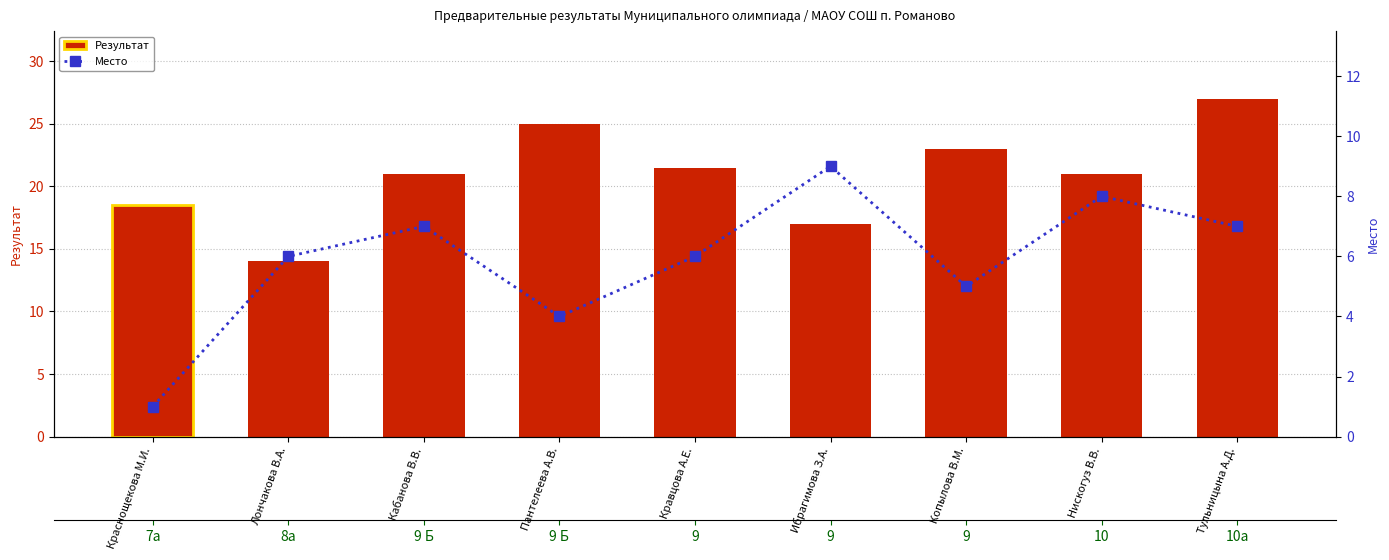

Reading left to right, list all the values displayed in this chart.

Результат: Краснощекова М.И.=18.5	Лончакова В.А.=14.0	Кабанова В.В.=21.0	Пантелеева А.В.=25.0	Кравцова А.Е.=21.5	Ибрагимова З.А.=17.0	Копылова В.М.=23.0	Нискогуз В.В.=21.0	Тульницына А.Д.=27.0
Место: Краснощекова М.И.=1.0	Лончакова В.А.=6.0	Кабанова В.В.=7.0	Пантелеева А.В.=4.0	Кравцова А.Е.=6.0	Ибрагимова З.А.=9.0	Копылова В.М.=5.0	Нискогуз В.В.=8.0	Тульницына А.Д.=7.0